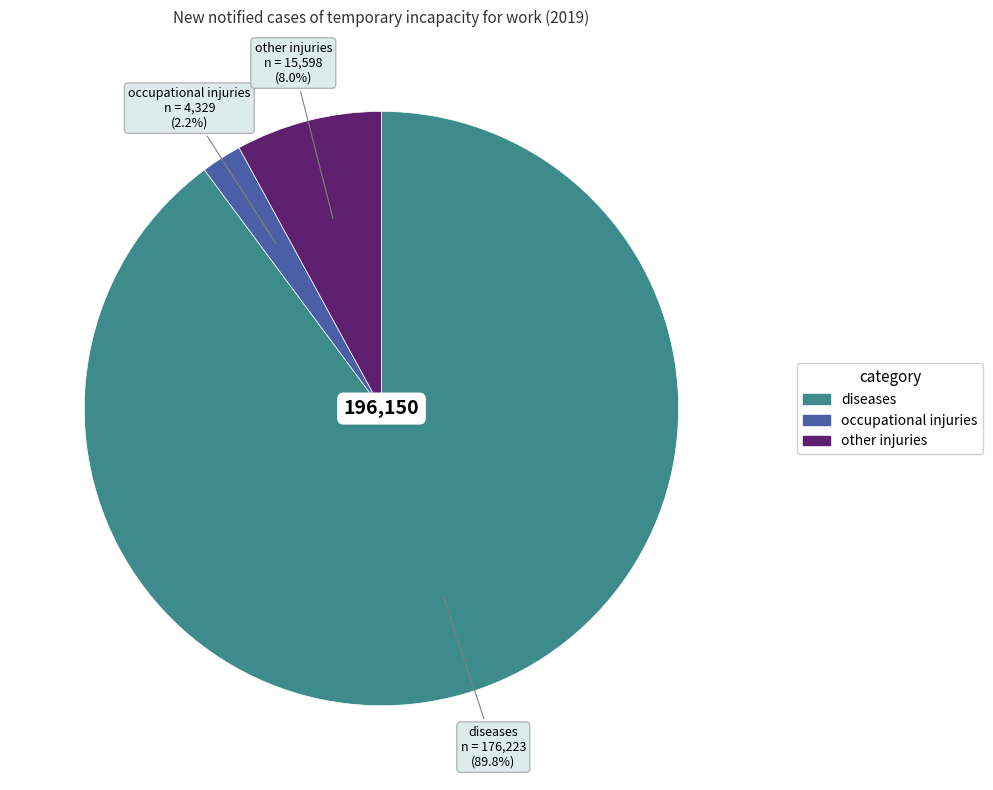

Is there any slice that represents more than half of the pie?

Yes